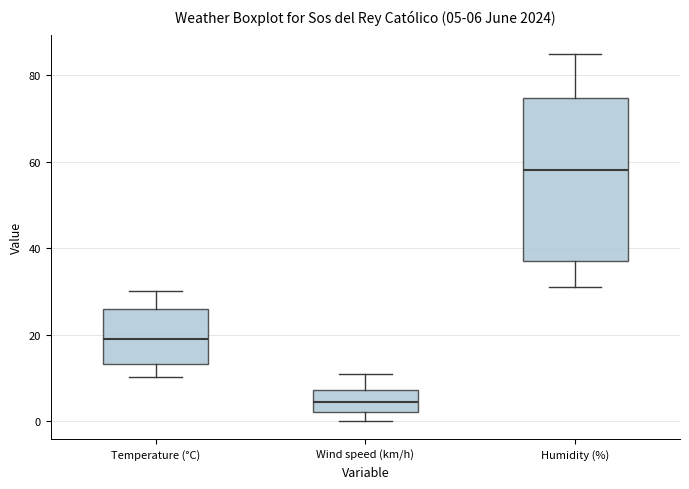

Comparing the boxes themselves (not the whiskers), which one is the tallest?

Humidity (%)